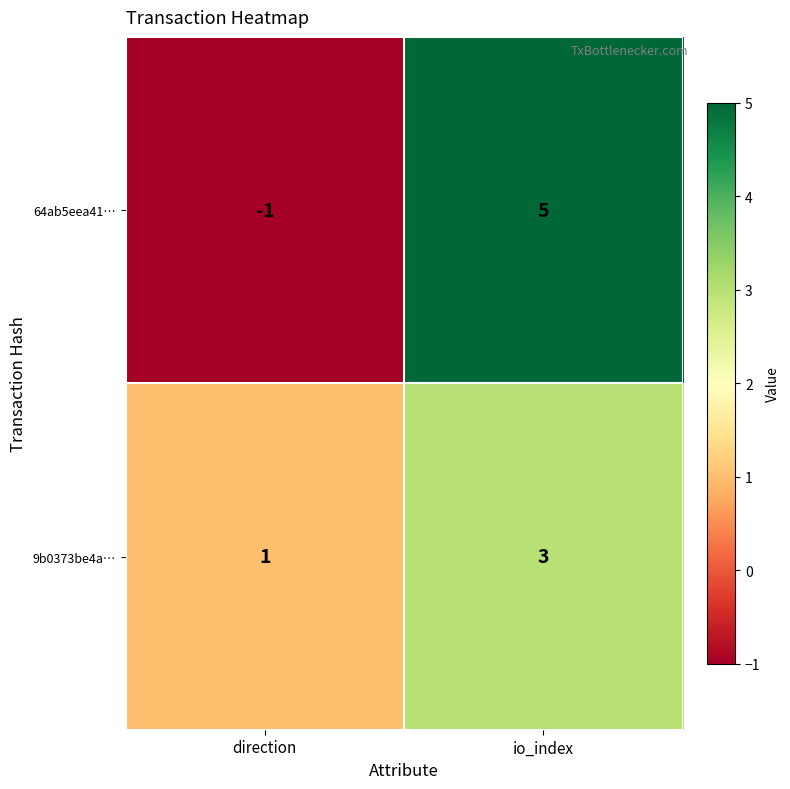

What is the sum of all 9b0373be4a… values?

4